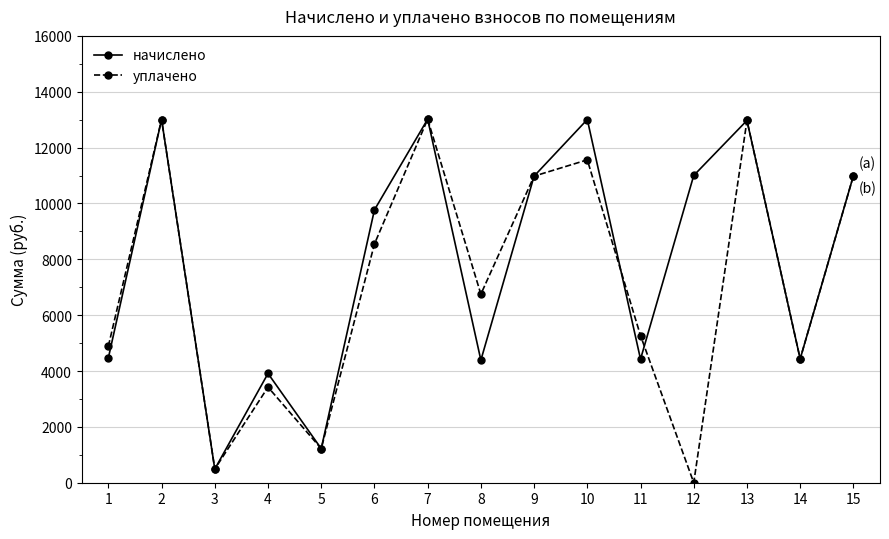

What is the value of the начислено point at the 8th from the left?

4389.1